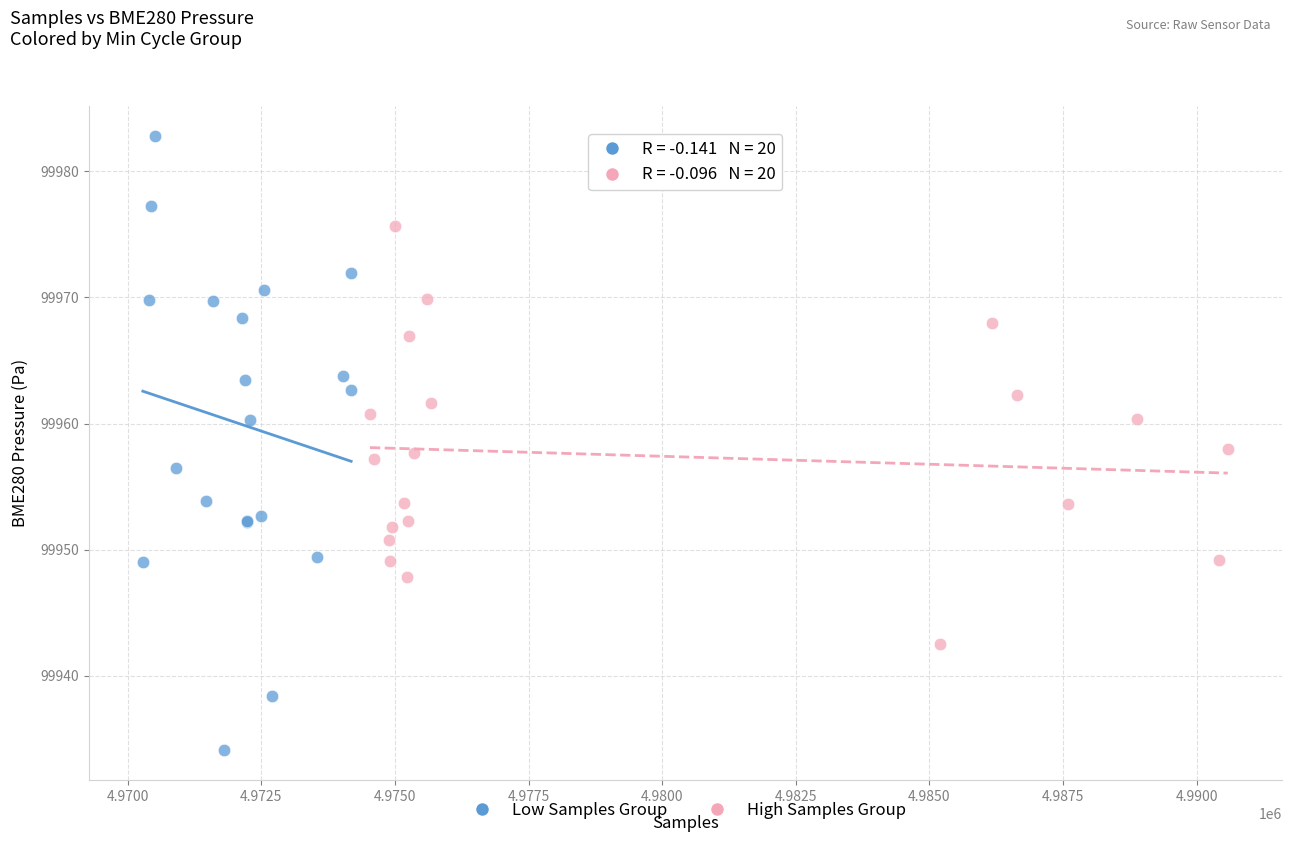

Which series has the widest spread of Y values?

Low Samples Group